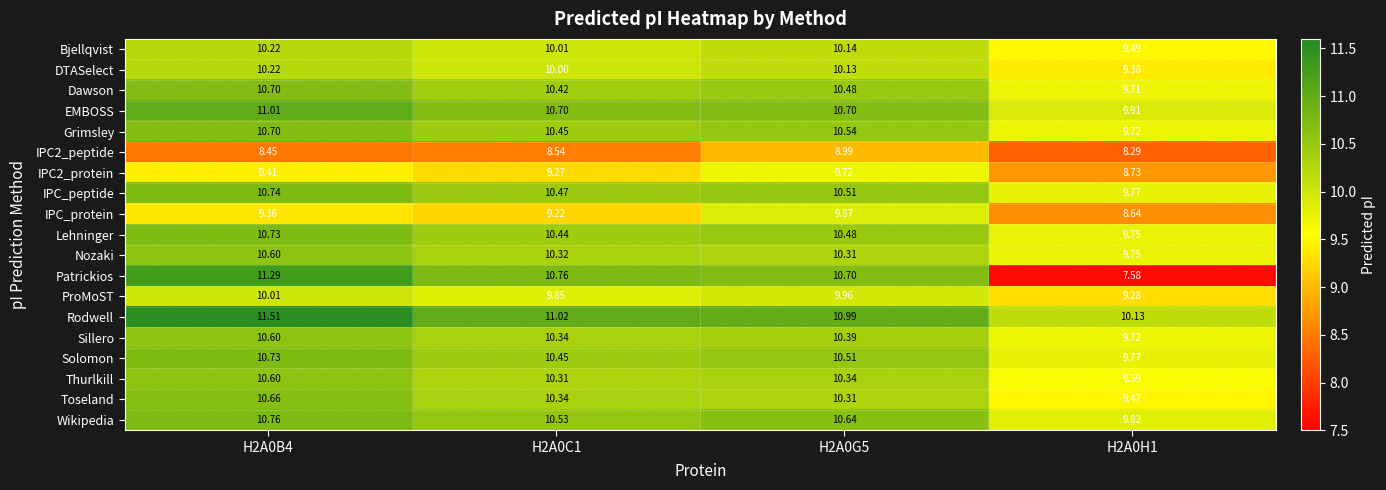

Which series has the largest total across all categories?

Rodwell